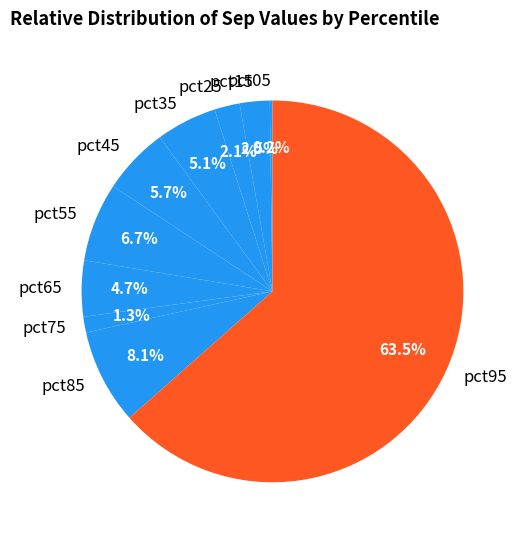

What portion of the pie excludes pct65?

95.3%